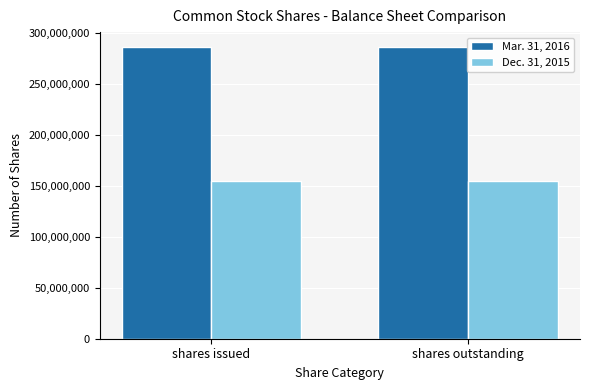

Are the bars horizontal?

No